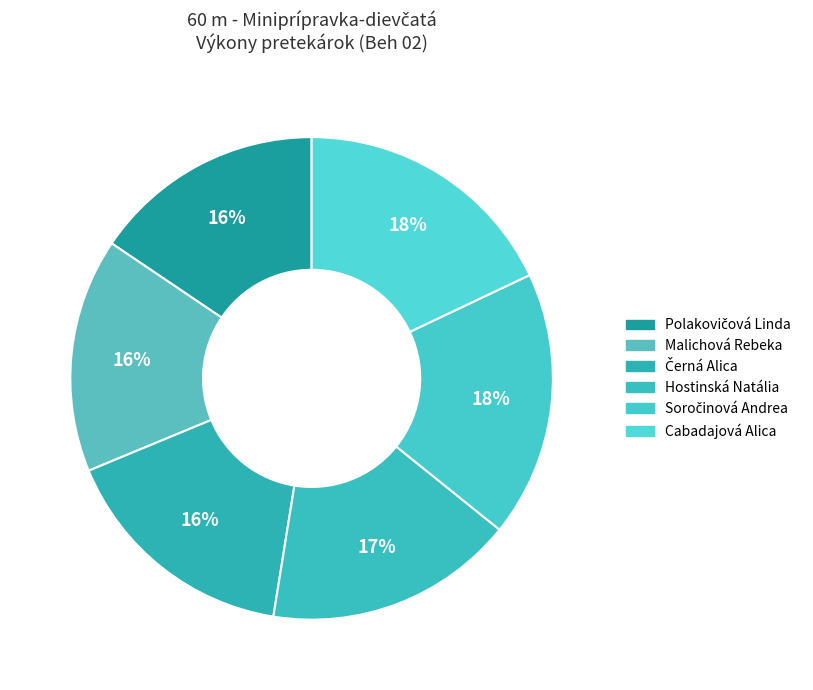

True or false: Cabadajová Alica accounts for 18% of the total.

True